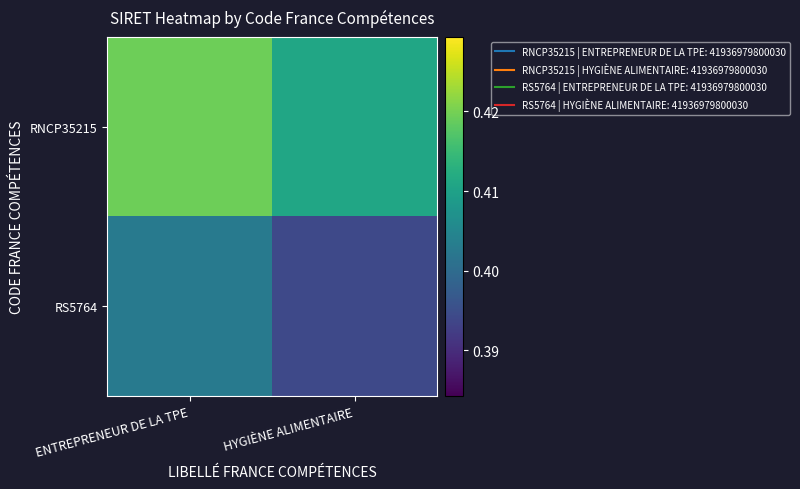

Reading left to right, transcribe all the data shown in this chart.

RNCP35215: ENTREPRENEUR DE LA TPE=0.4	HYGIÈNE ALIMENTAIRE=0.4
RS5764: ENTREPRENEUR DE LA TPE=0.4	HYGIÈNE ALIMENTAIRE=0.4